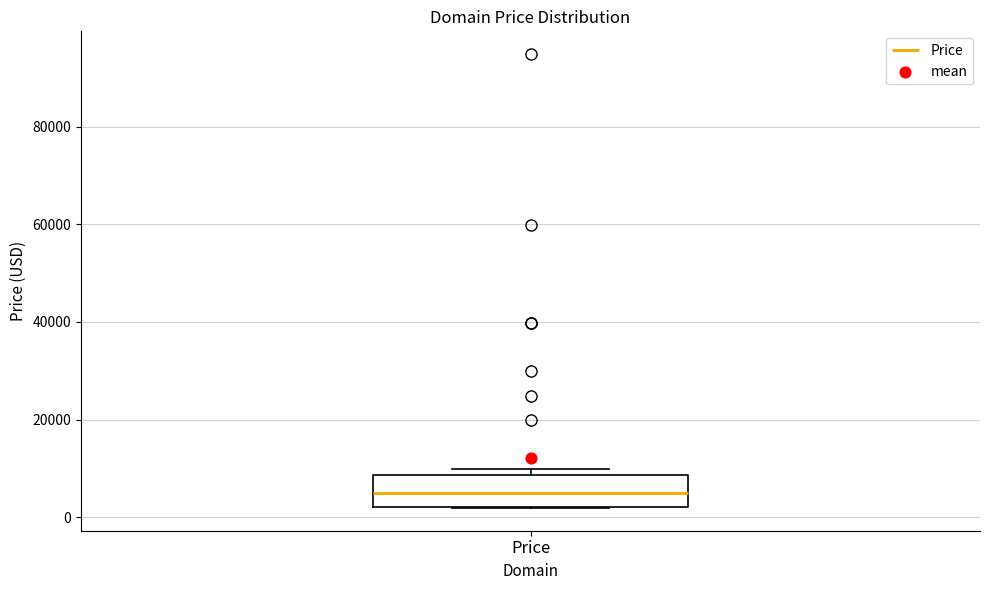

Read this box plot against the y-axis: the position of the median line, the range covered by the box, and the ends of both whiskers. The values are not printed on the chart, so give them approximately, as read against the axis.

median 4000, box 2000 to 8000, whiskers 2000 to 10000